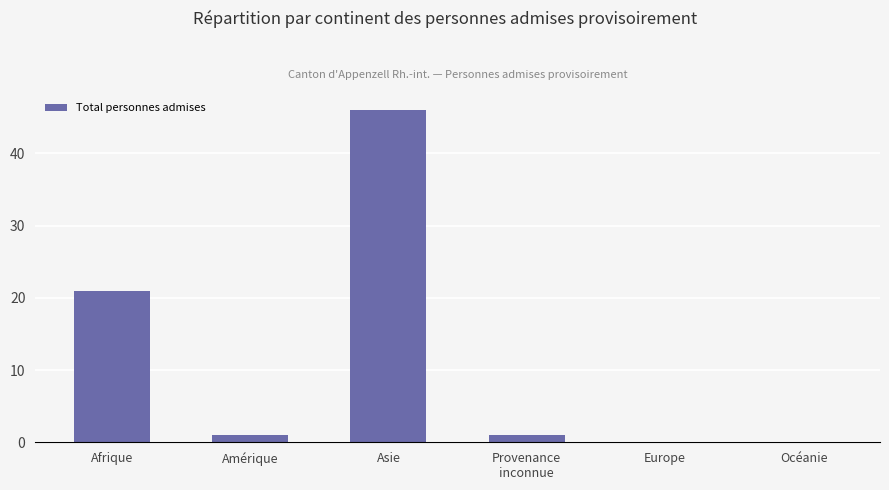

What is the change in value from Asie to Océanie?

-46